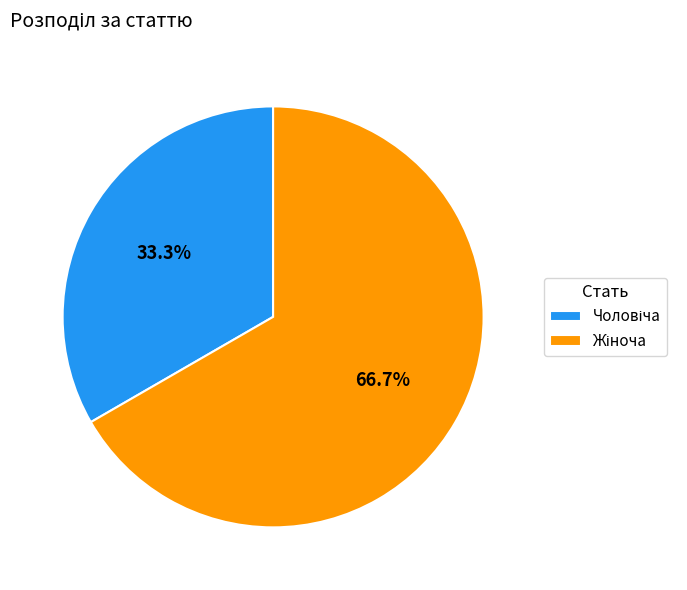

To the nearest percent, what is the average slice percentage?

50%